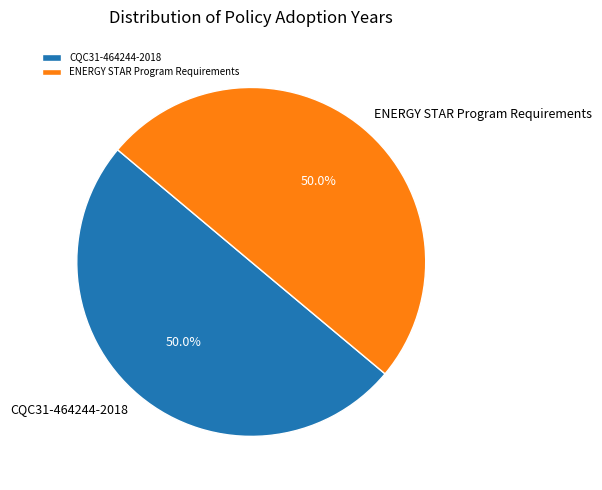

Count the number of slices in the pie.

2